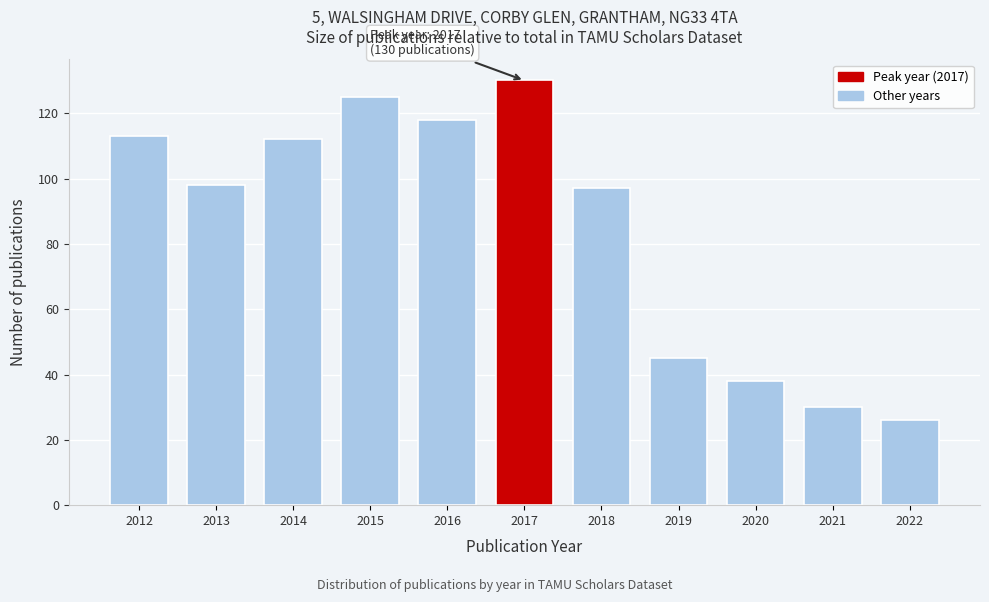

Reading right to left, extract all data points from this chart.

26	30	38	45	97	130	118	125	112	98	113